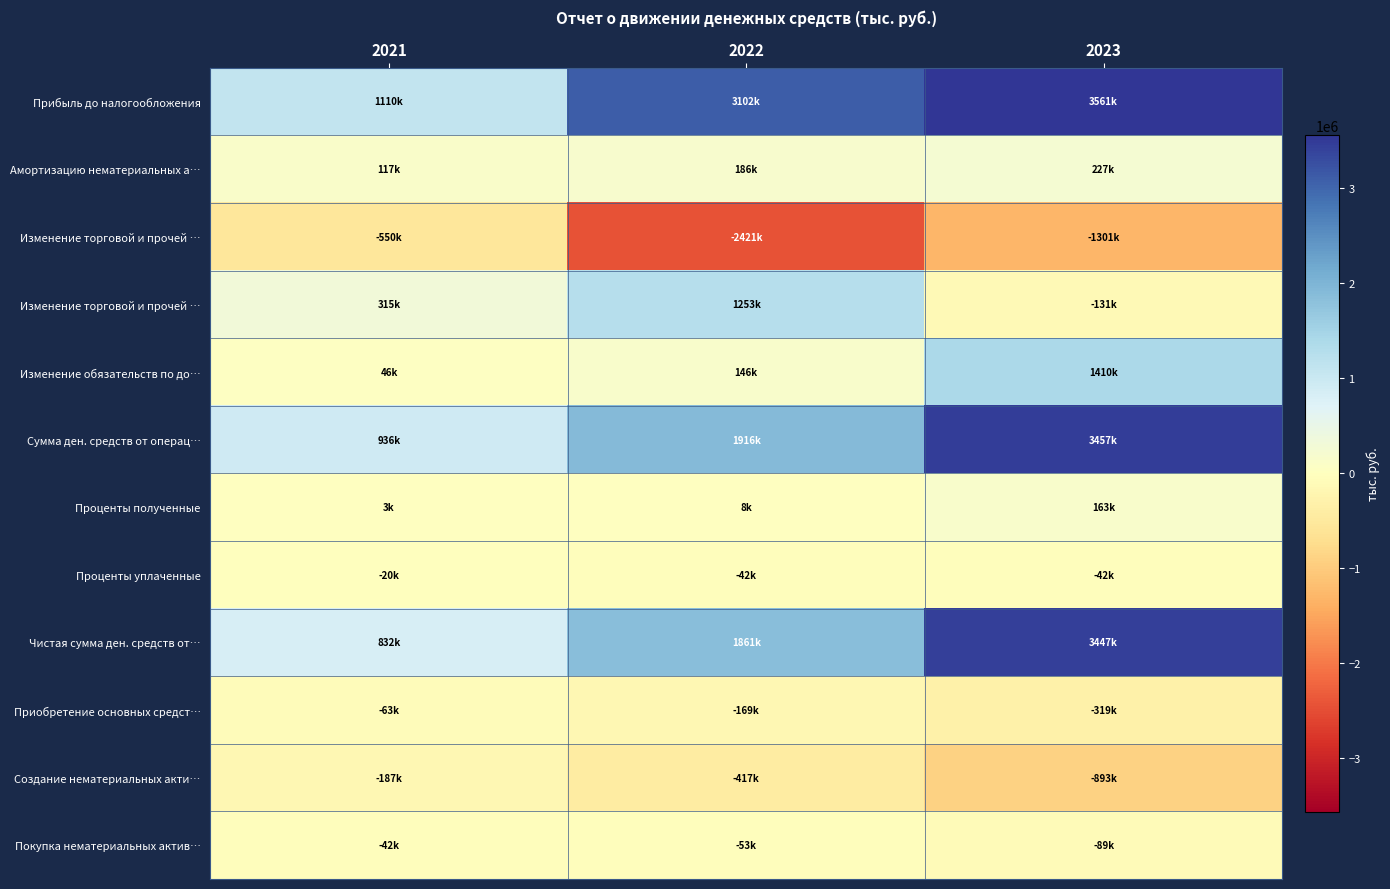

What is the difference between the highest and lowest values at 2023?

4863339